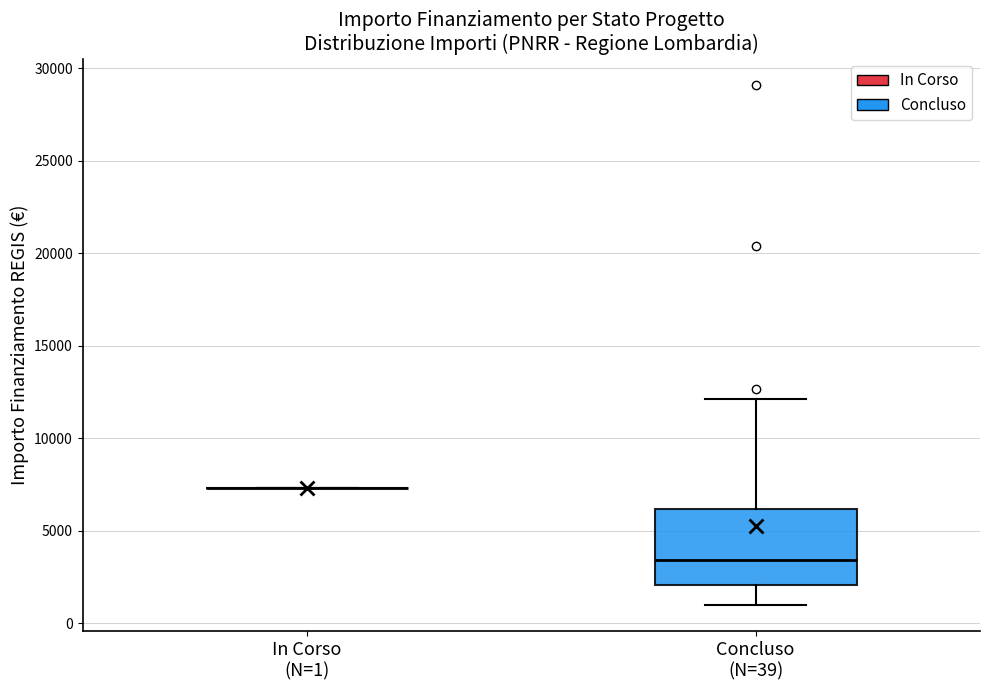

Reading left to right, transcribe this box plot: for each box, give where its median line is, the range the box spans, and where its two whiskers end, as read against the y-axis. The values are not printed on the chart, so give them approximately, as read against the axis.

In Corso (N=1): box collapsed to a line at 7500, whiskers 7500 to 7500
Concluso (N=39): median 3500, box 2000 to 6000, whiskers 1000 to 12000